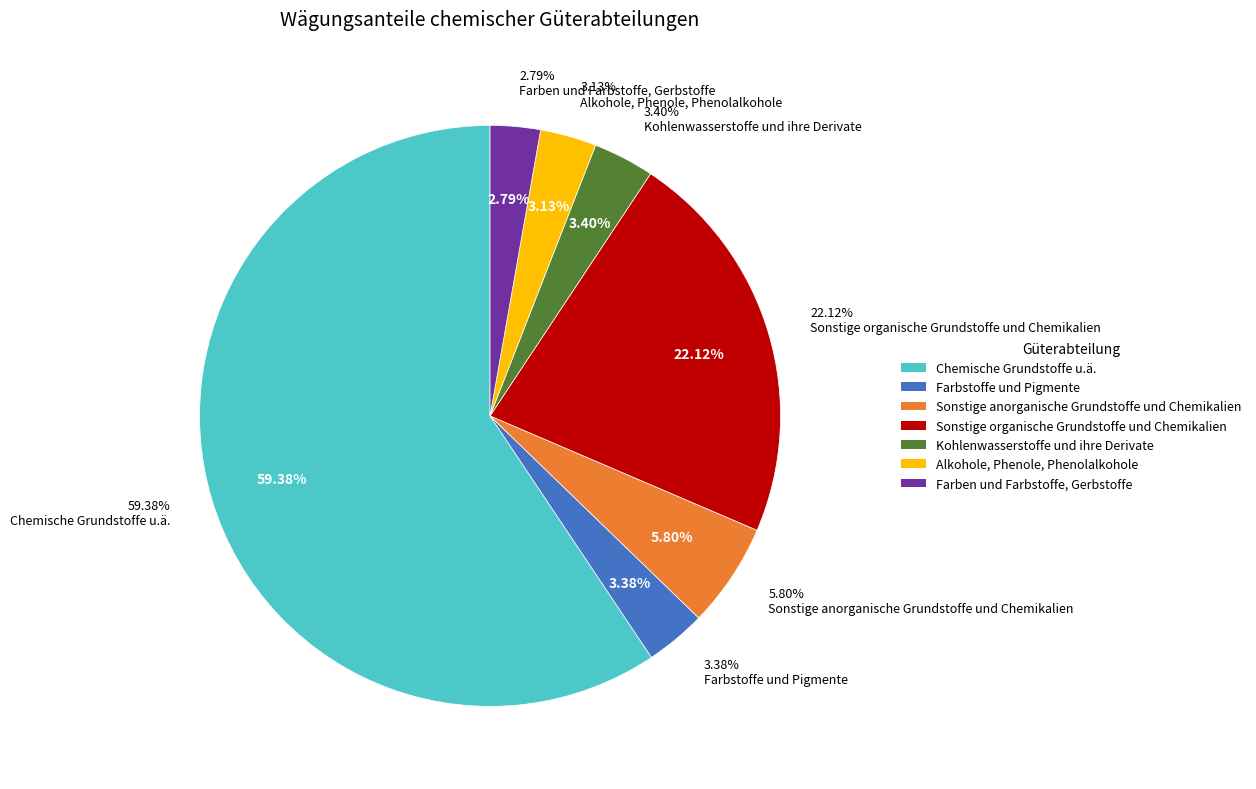

To the nearest percent, what is the difference between the largest and smallest slice percentages?

57%